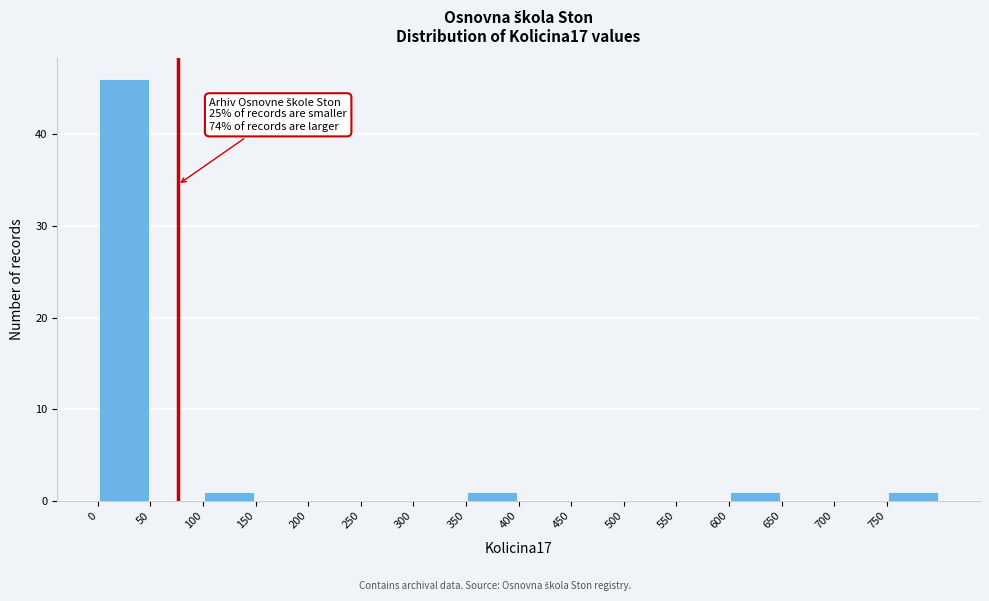

Which range on the x-axis has the tallest bar?

0 to 50